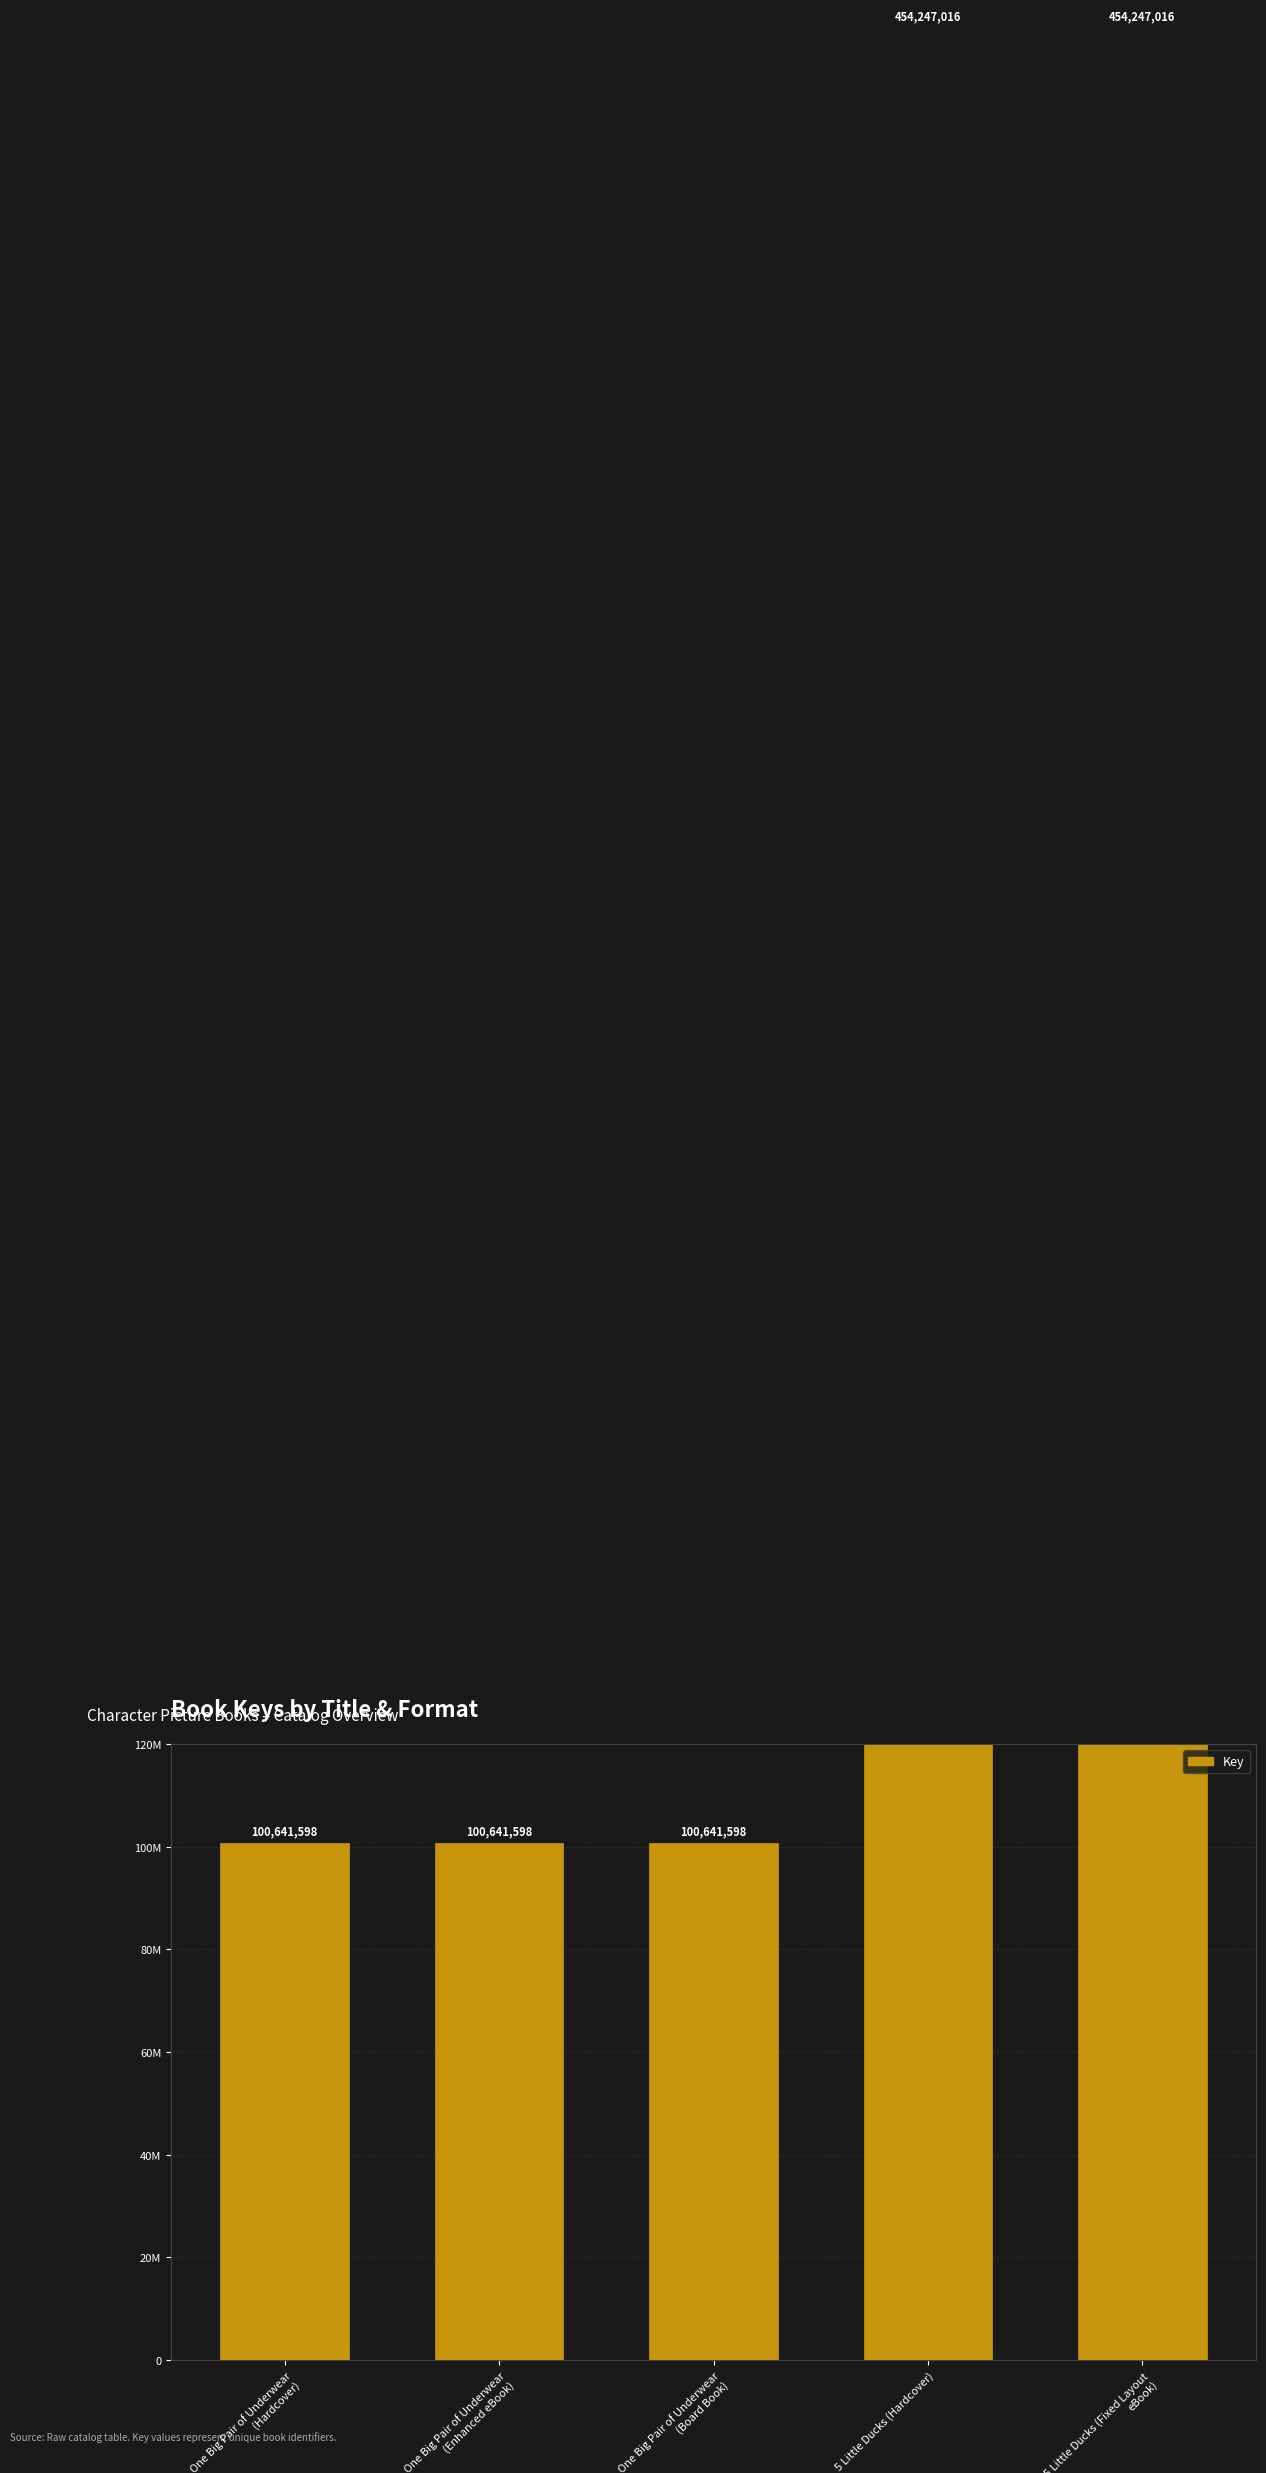

Where is the data nearest to the value 277444307?

One Big Pair of Underwear (Hardcover)